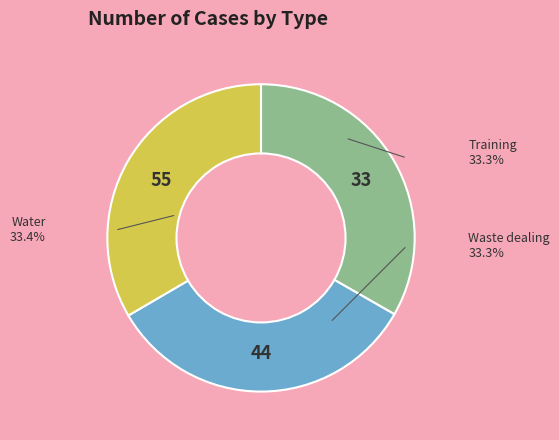

Combined, do Training and Waste dealing account for over 50%?

Yes